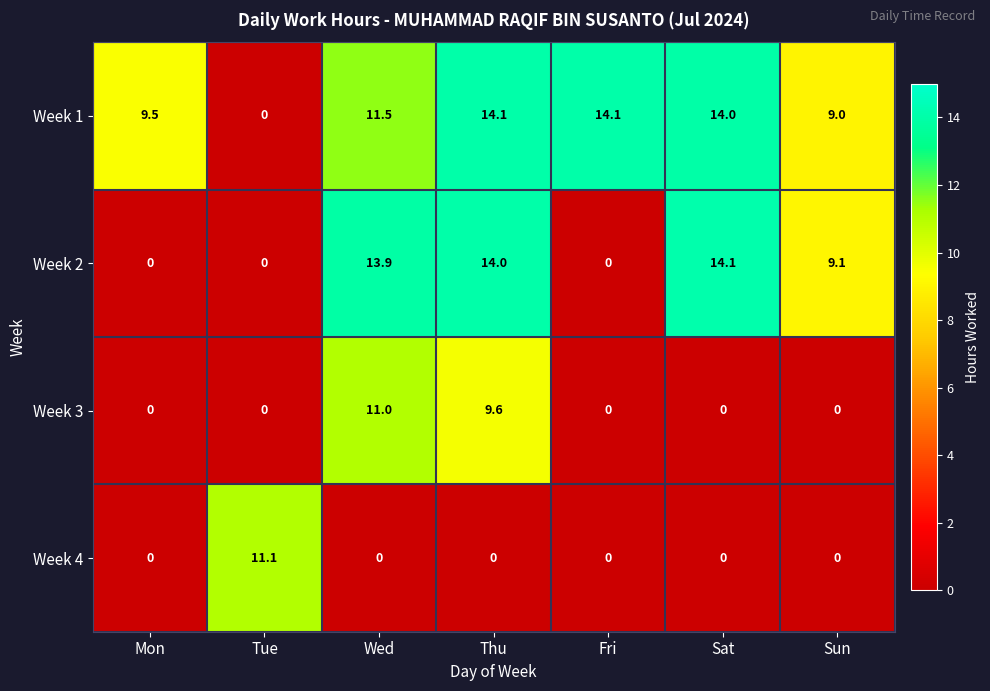

Where is Week 1 nearest to the value 7?

Sun